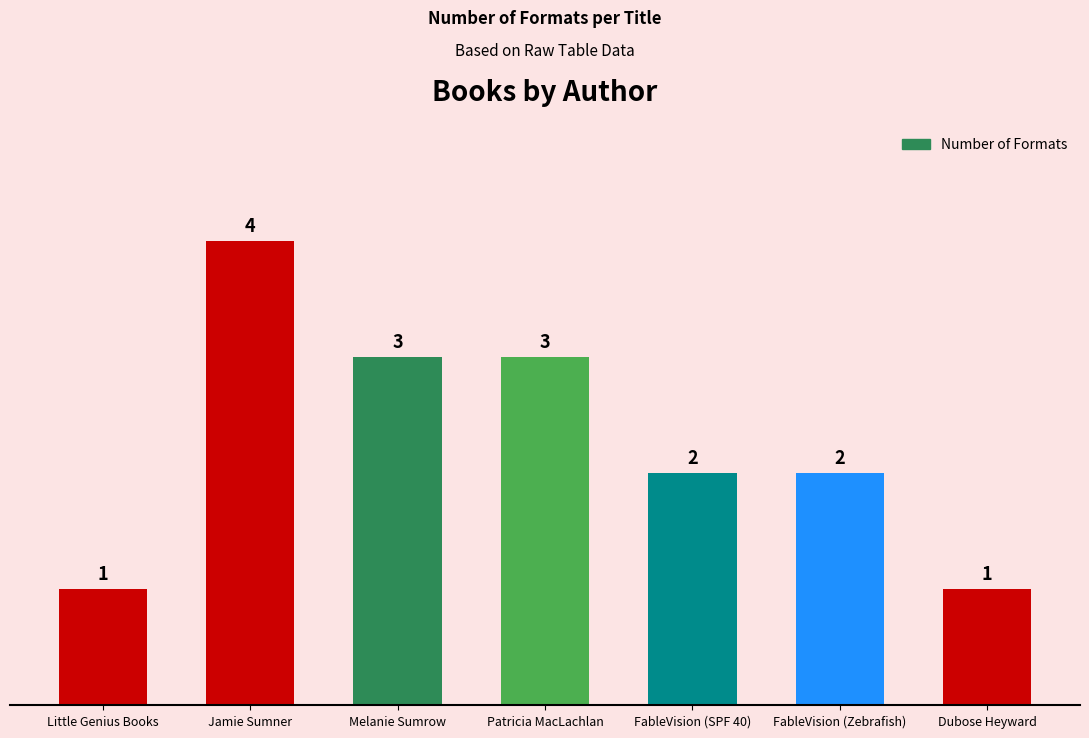

Where does the data first go above 2?

Jamie Sumner